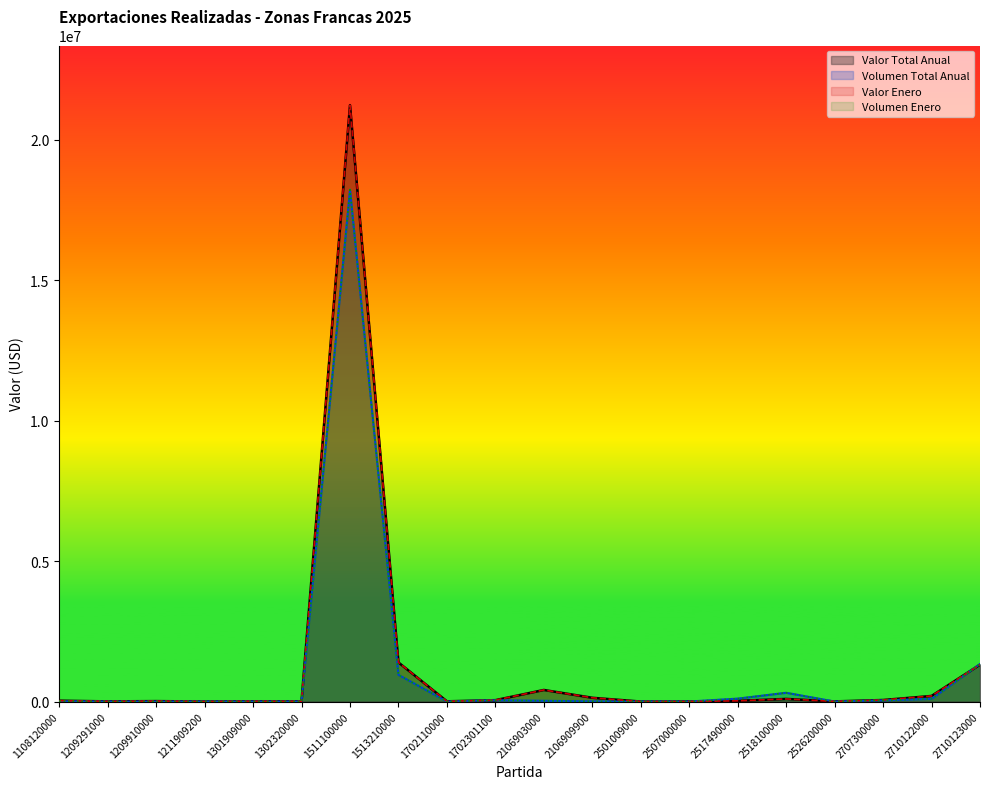

After their last crossing, which series has the higher values: Valor Enero or Volumen Enero?

Volumen Enero